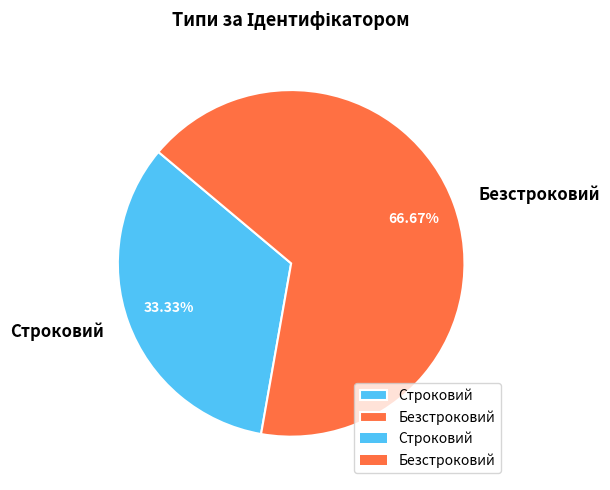

What percentage is NOT represented by Строковий?

66.7%